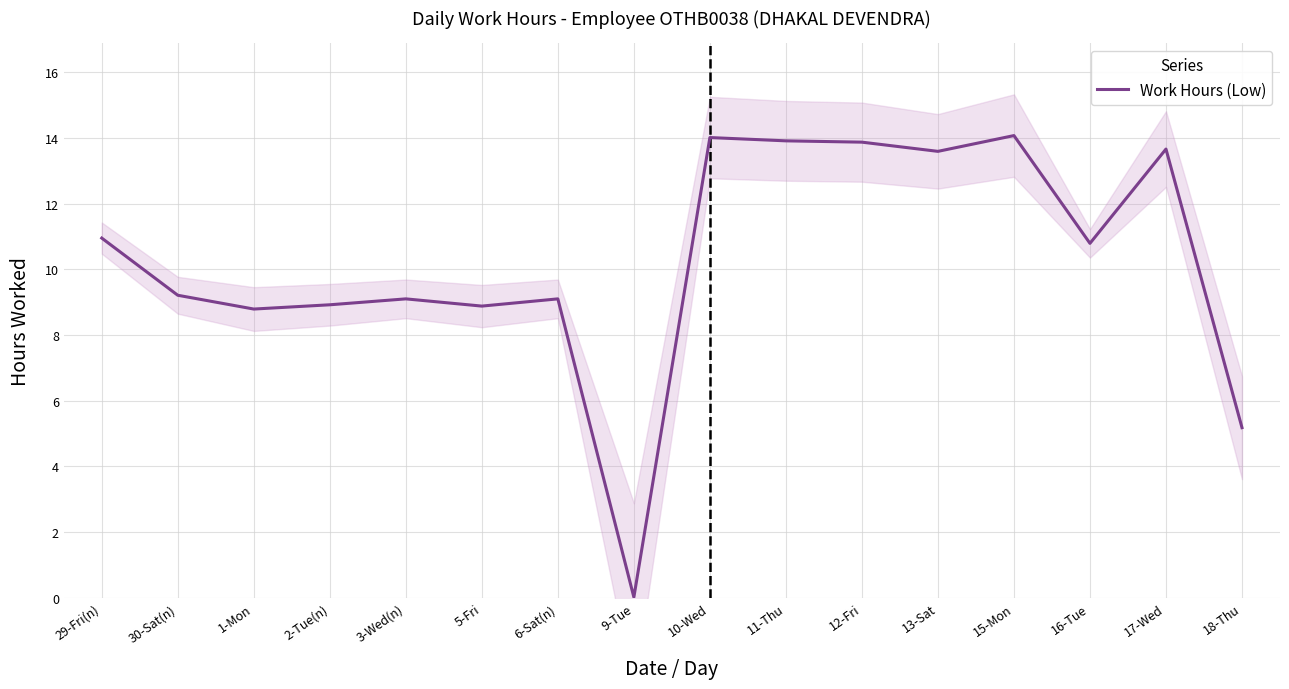

Is it true that the value at 10-Wed is 5.3?

False